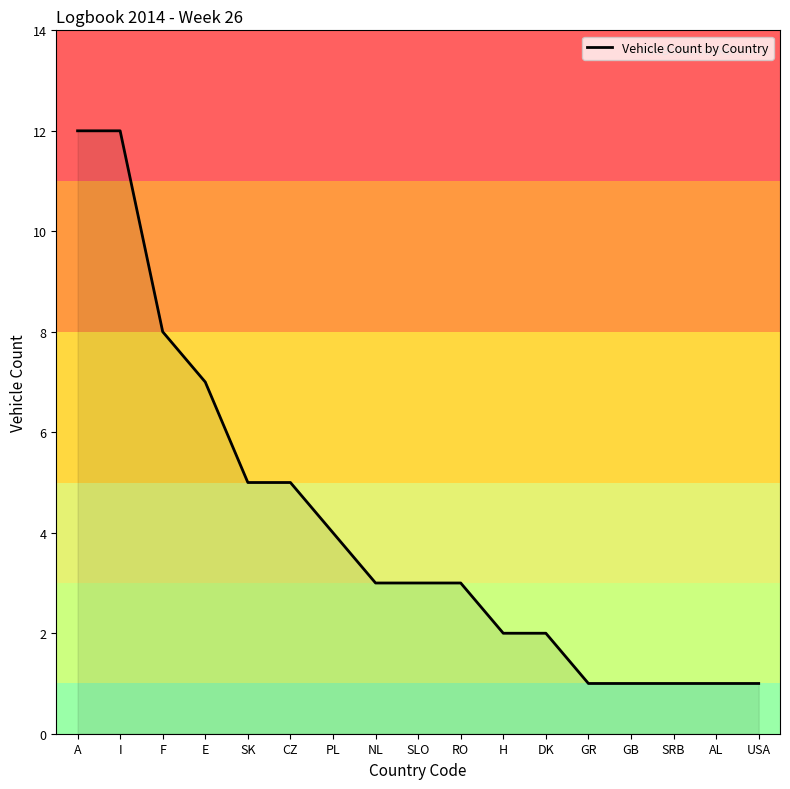

How many lines are shown in the chart?

1